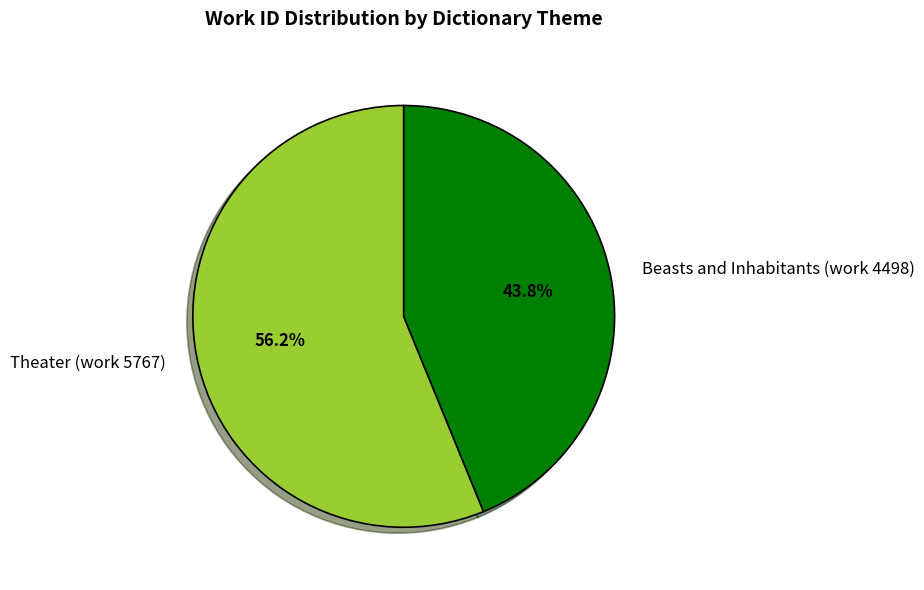

What percentage is the Theater (work 5767) slice, to the nearest percent?

56%